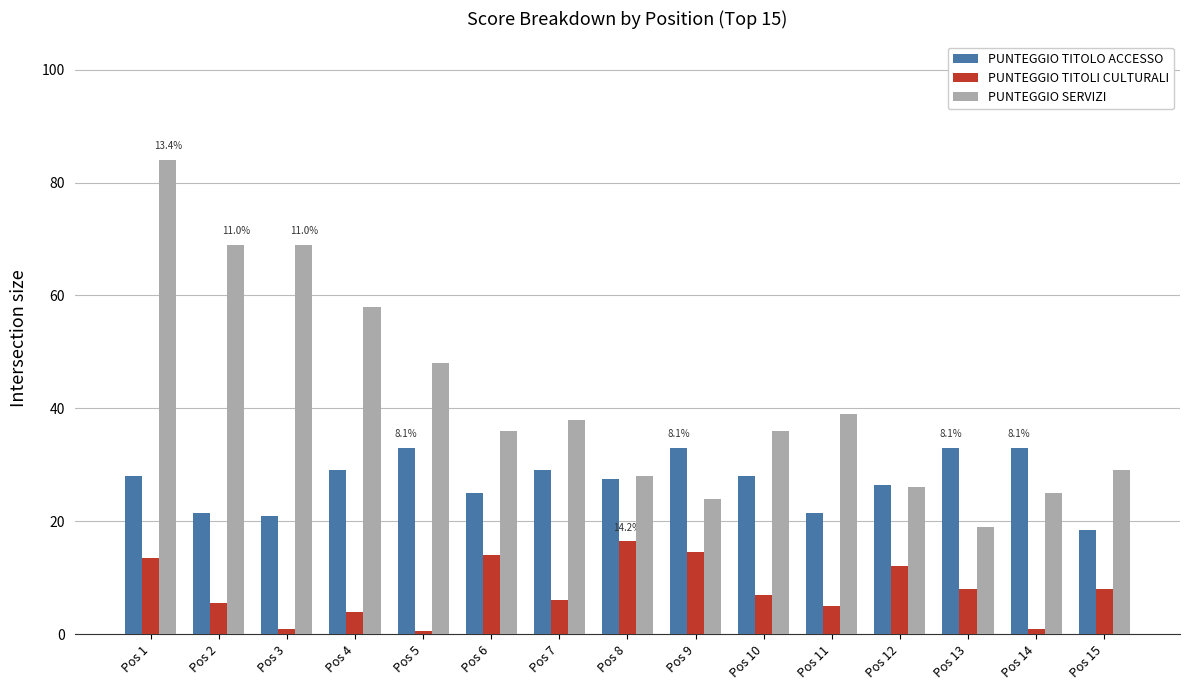

What is the total value across all series at Pos 2?

96.0